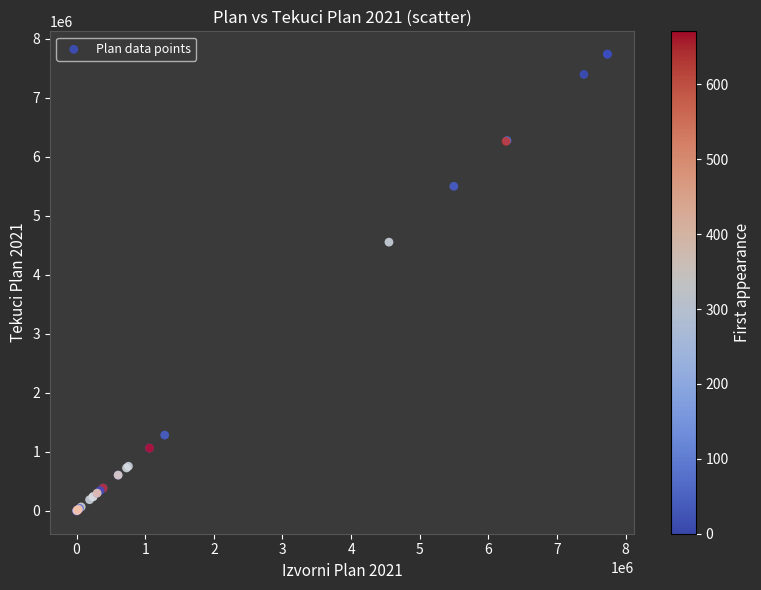

What Y value in the scatter plot is closest to 3868007?

4551952.0